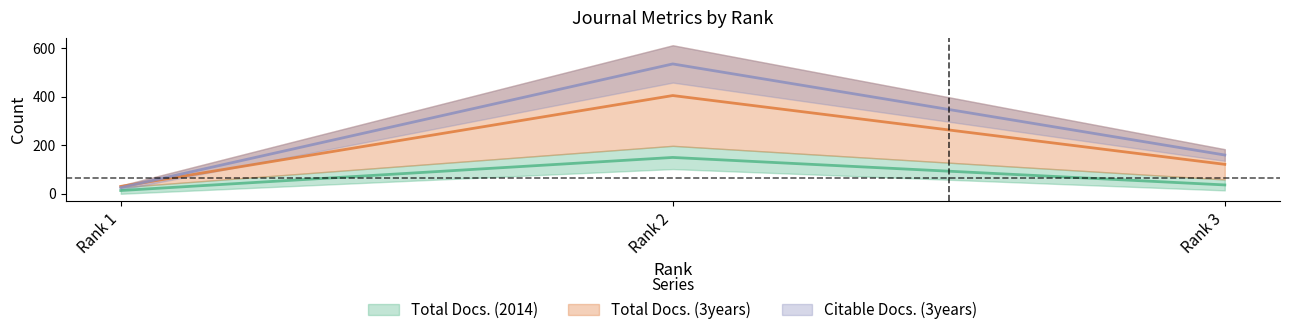

What is the sum of all Total Docs. (3years) values?

721.5